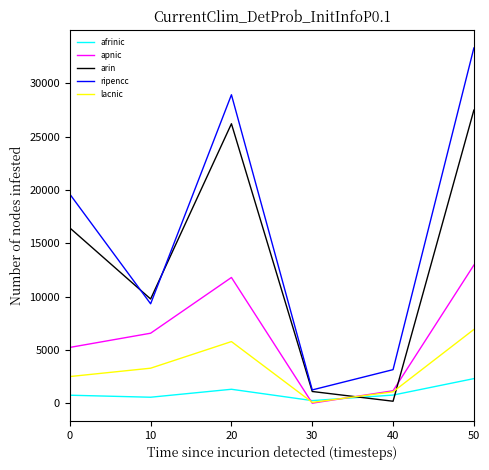

How many interior local valleys does the arin series have?

2